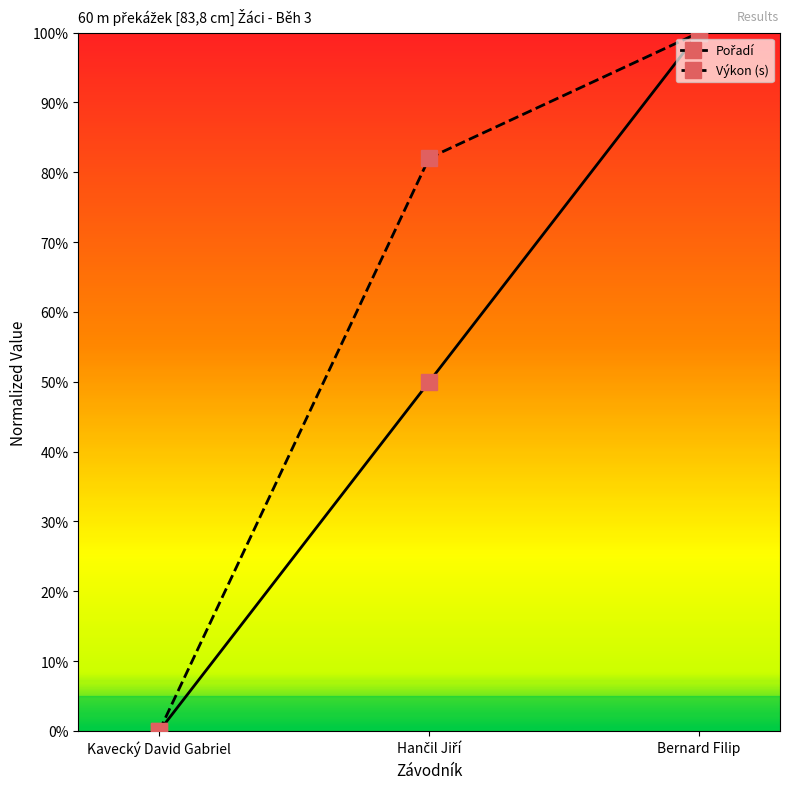

What is the difference between the Výkon (s) values at Hančil Jiří and Kavecký David Gabriel?

0.8